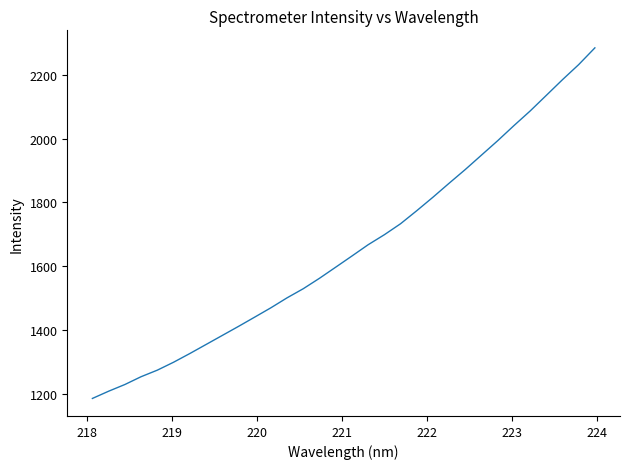

What is the difference between the maximum and minimum values?

1096.5